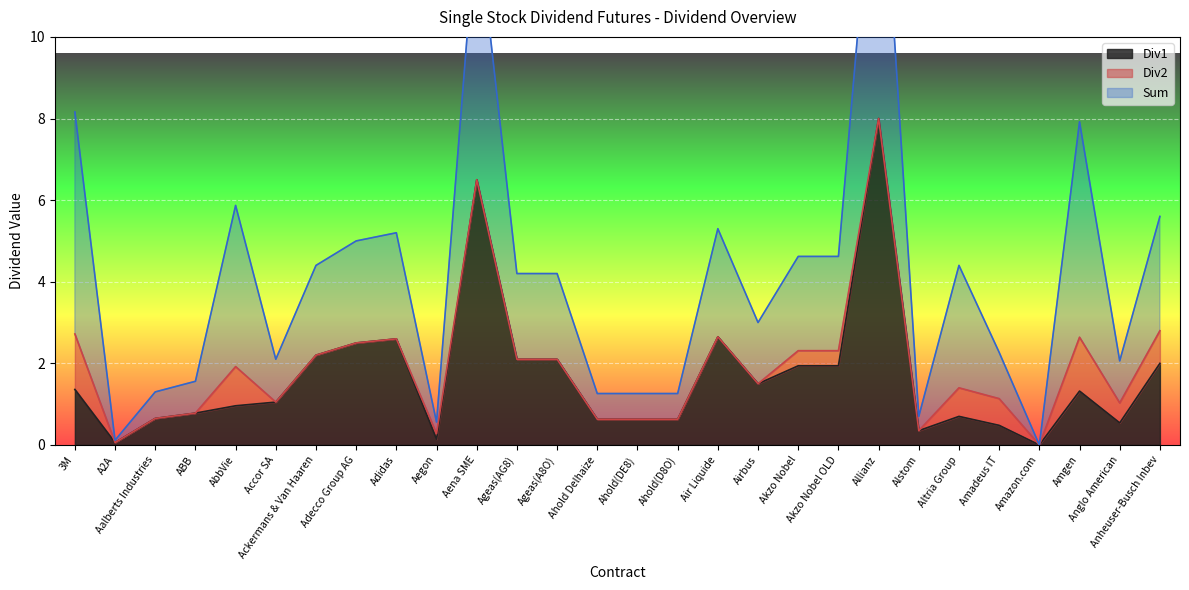

What position from the left is Ahold Delhaize?

14